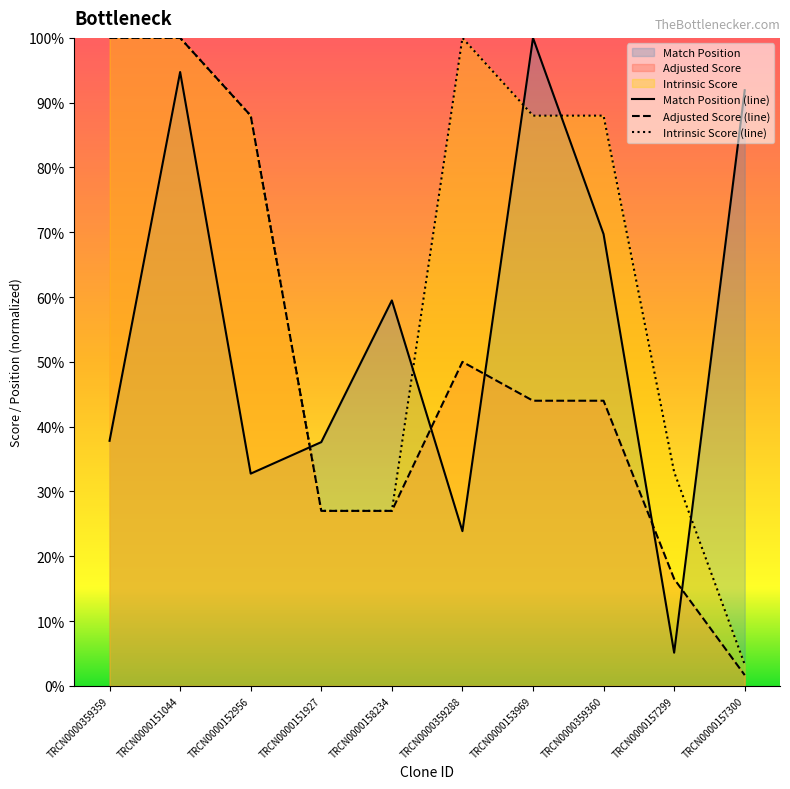

Between TRCN0000158234 and TRCN0000151927, which is larger?

TRCN0000158234